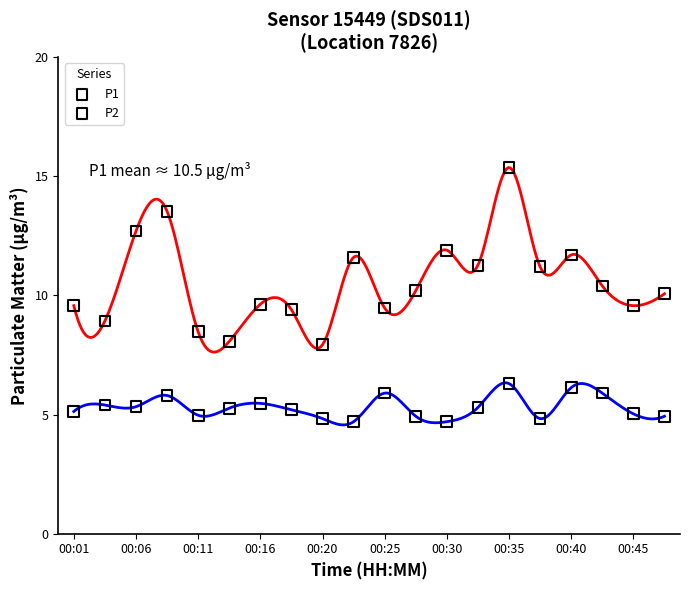

What are all the series names shown in the legend?

P1, P2